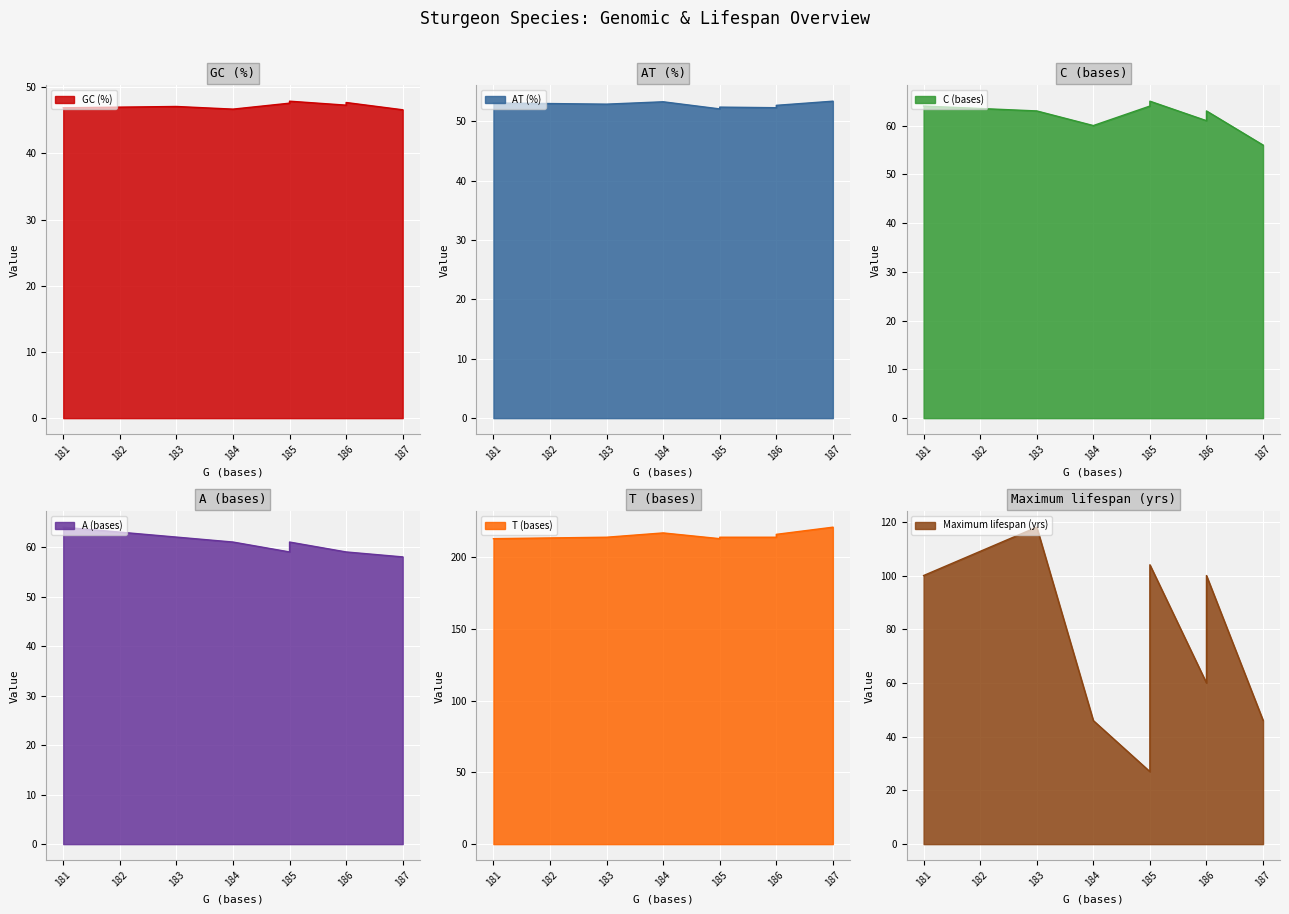

How many categories are shown in the chart?

9